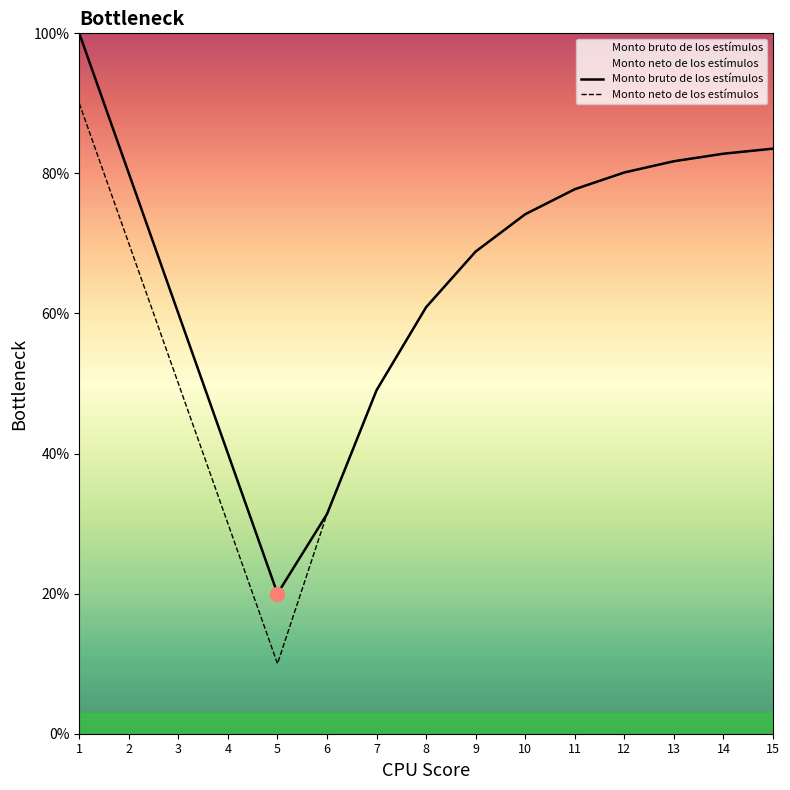

The Monto neto de los estímulos series shows 14.4 at 4. True or false?

False